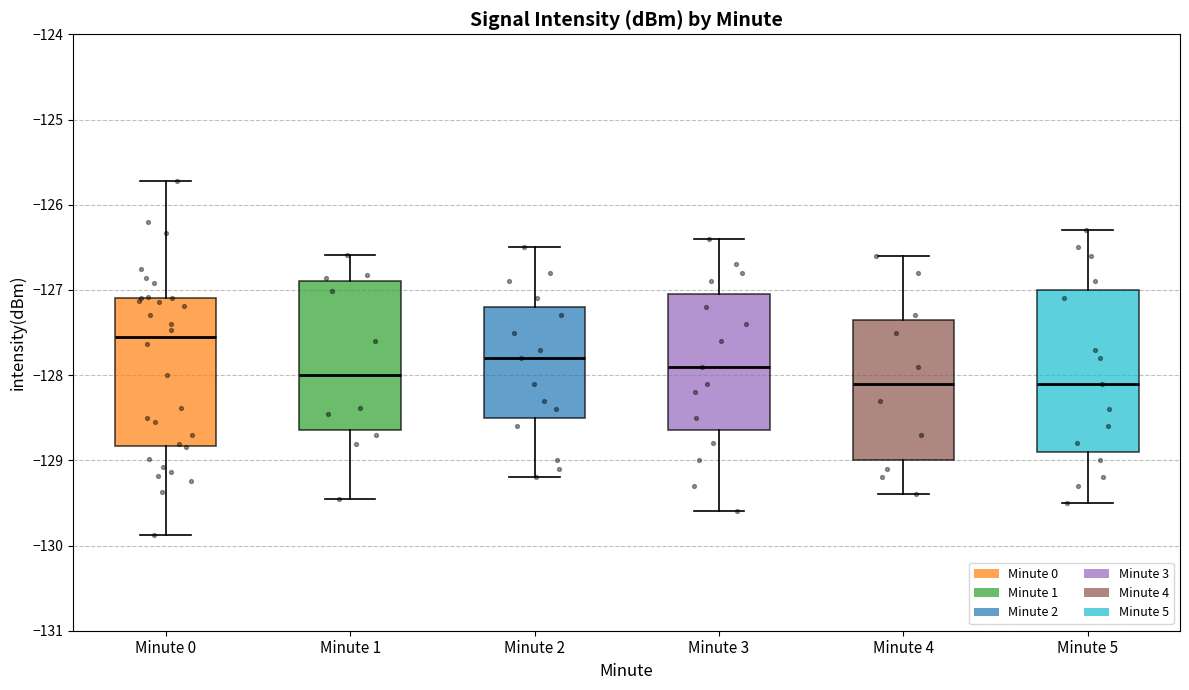

Comparing the boxes themselves (not the whiskers), which one is the tallest?

Minute 5